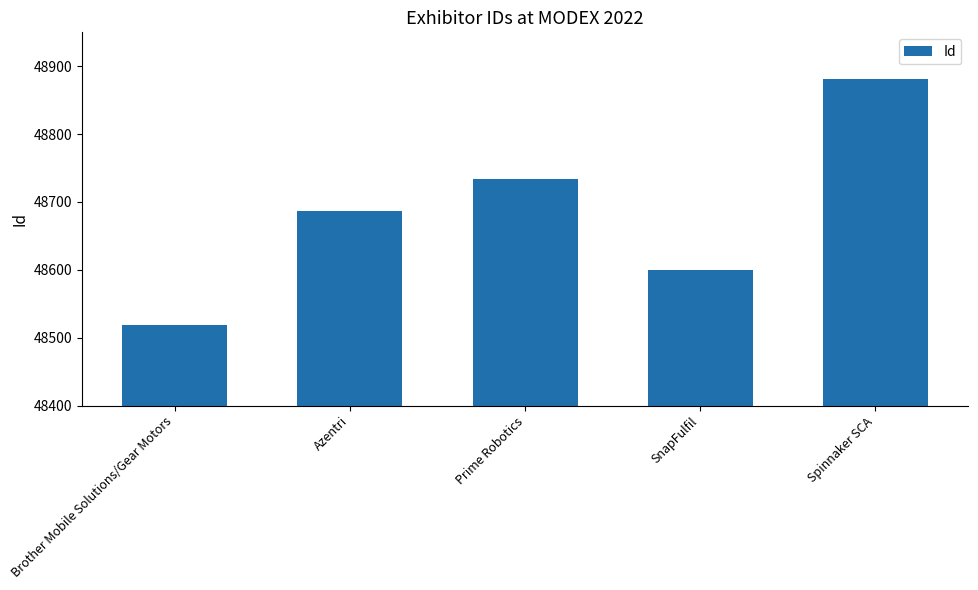

True or false: the data shows 30627 at Prime Robotics.

False